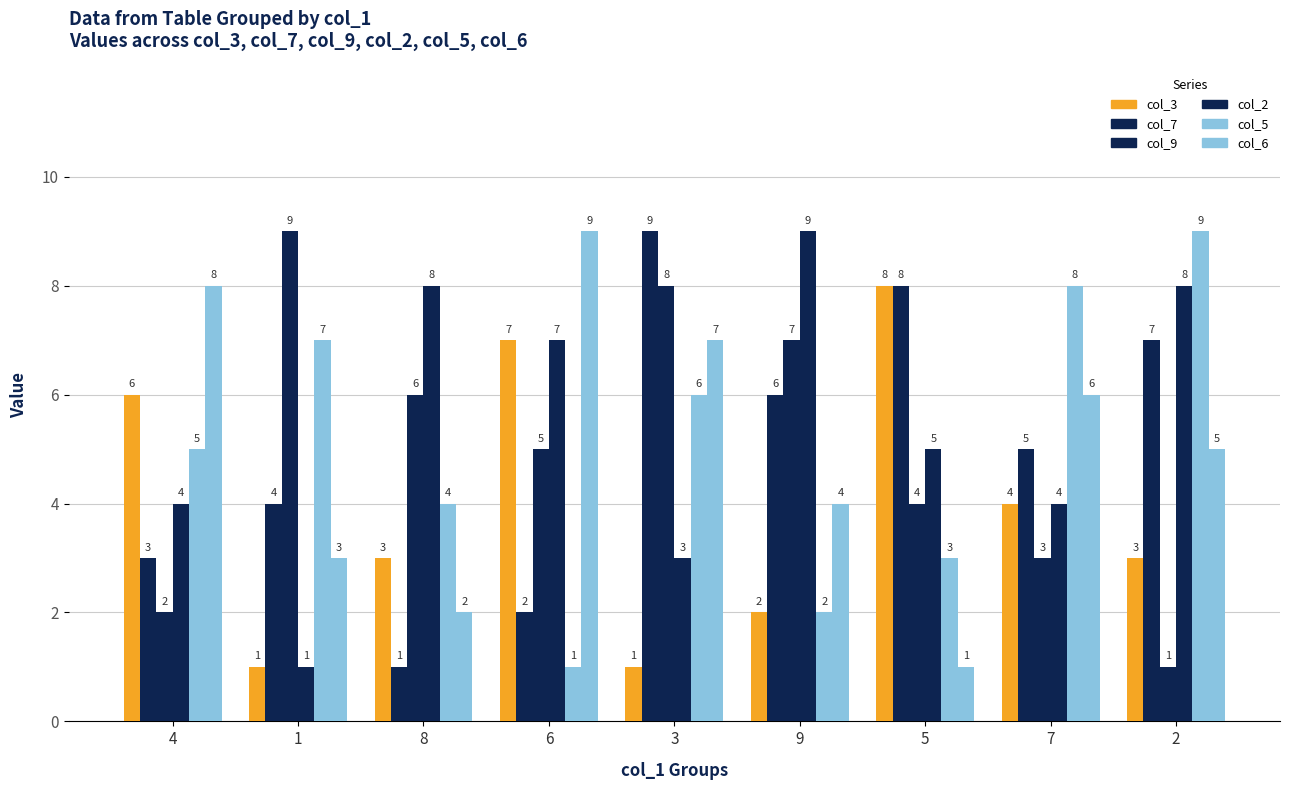

How many values in the col_7 series are below 5?

4